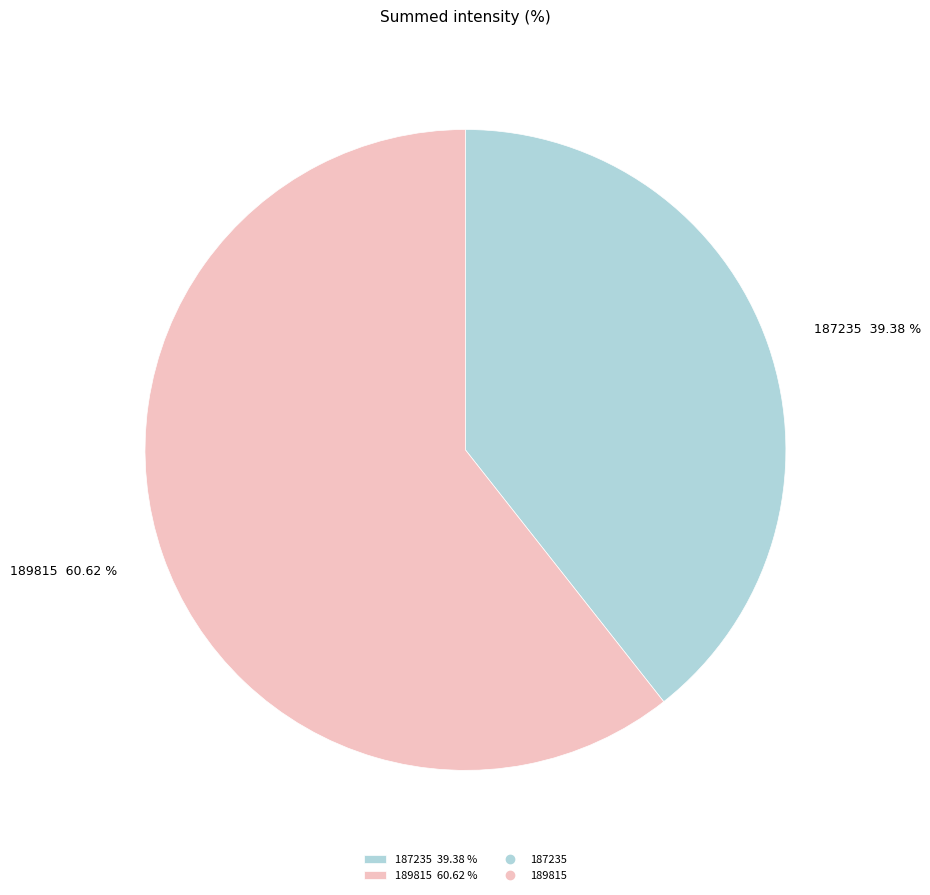

Which category accounts for the majority?

189815